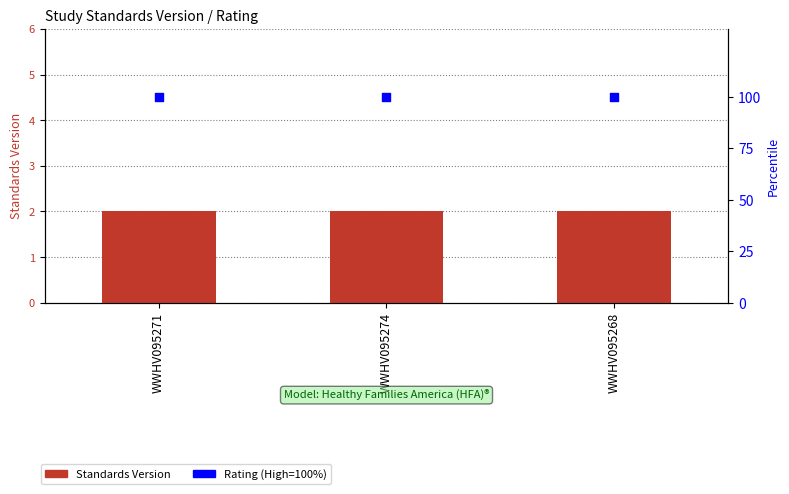

At which category is the sum across all series the highest?

WWHV095271